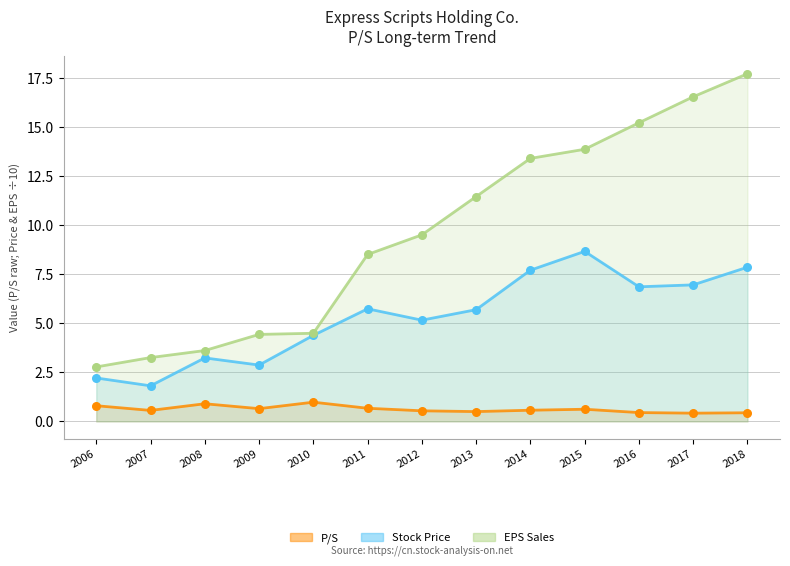

Which series reaches the minimum Y coordinate?

P/S